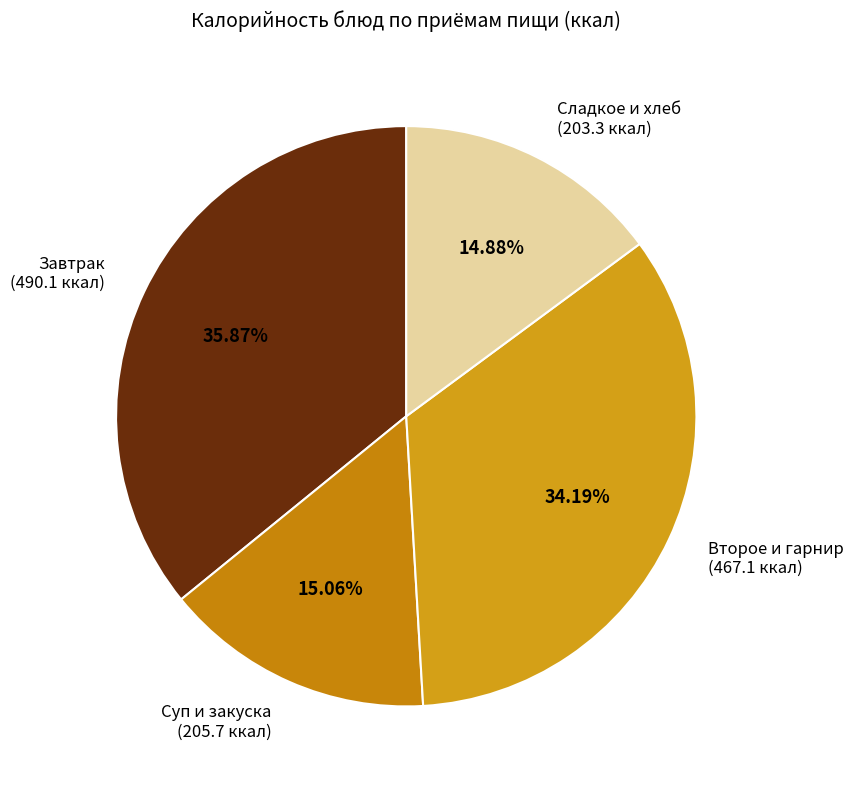

Count the number of slices in the pie.

4